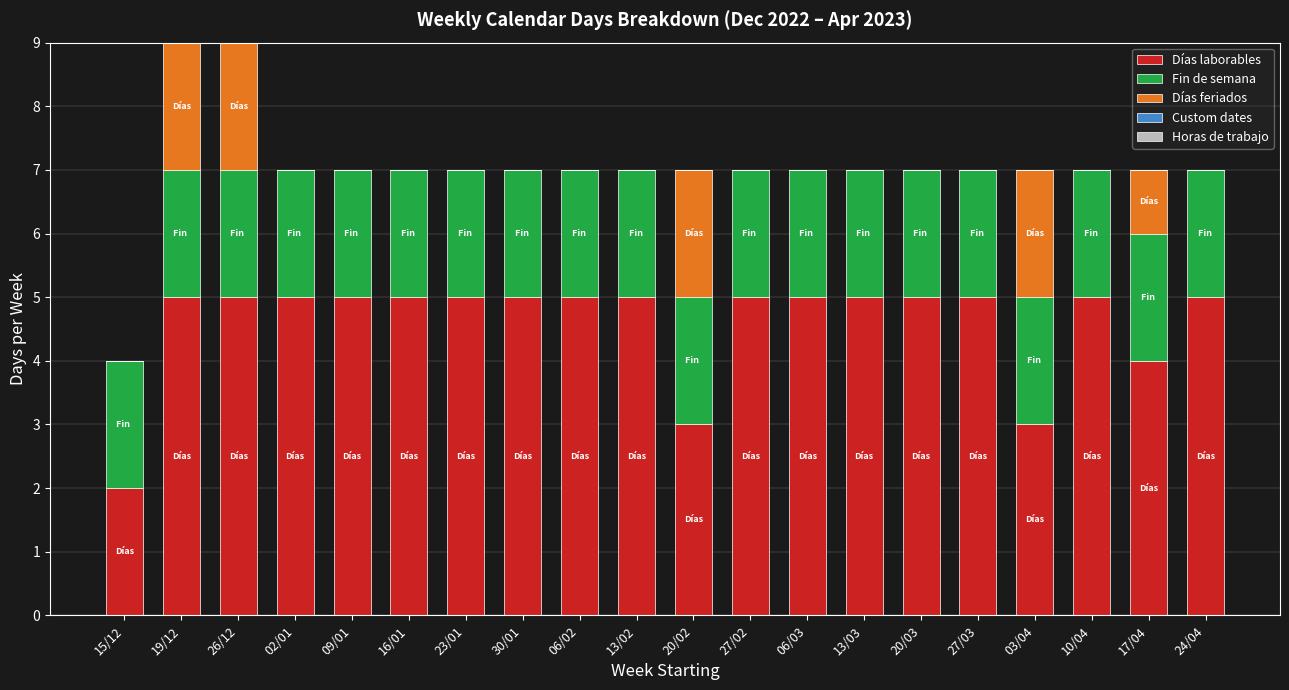

What is the maximum value for Días laborables?

5